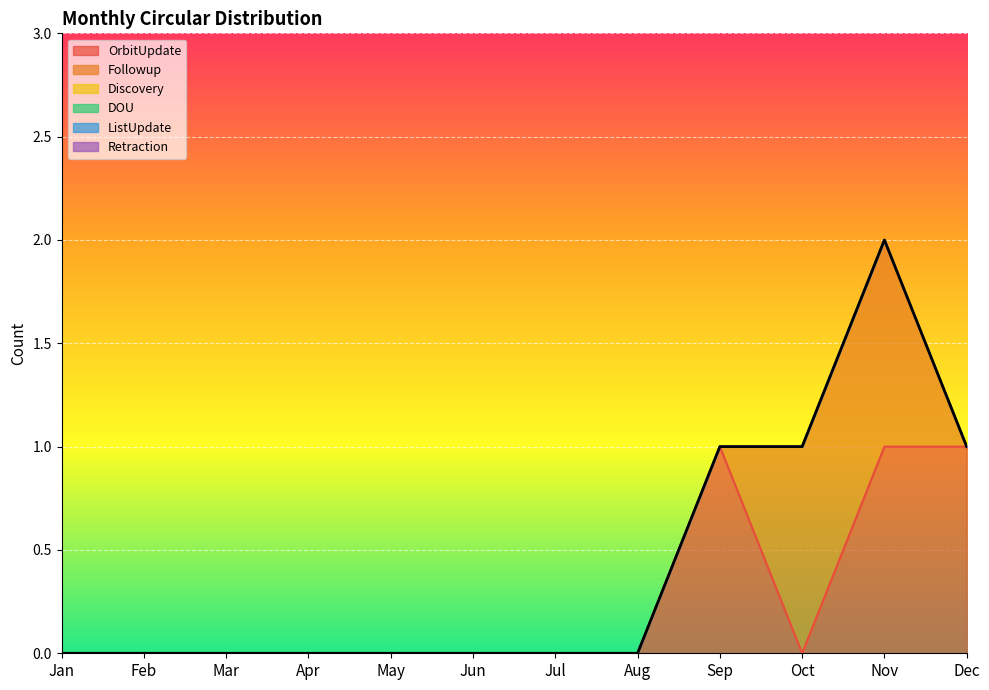

Is the value of Discovery at Nov greater than the value of Retraction at Oct?

No